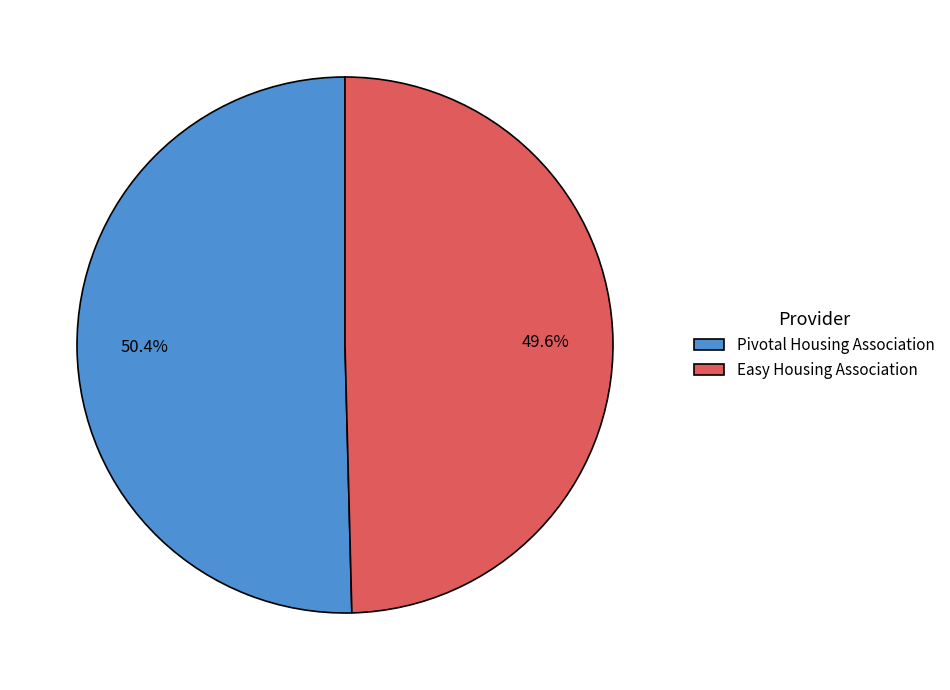

True or false: Easy Housing Association accounts for 50% of the total.

True